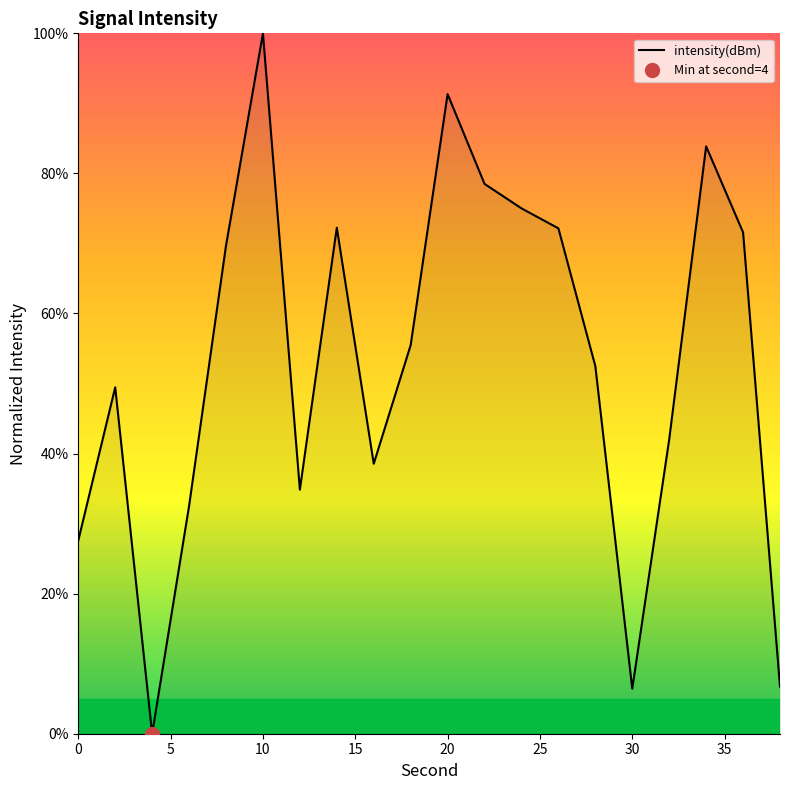

What is the value of the 5th point from the left?

69.7